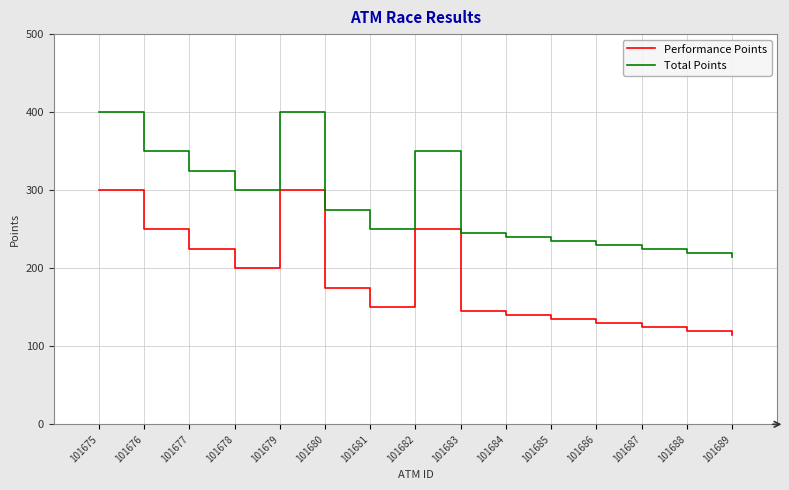

How many lines are shown in the chart?

2